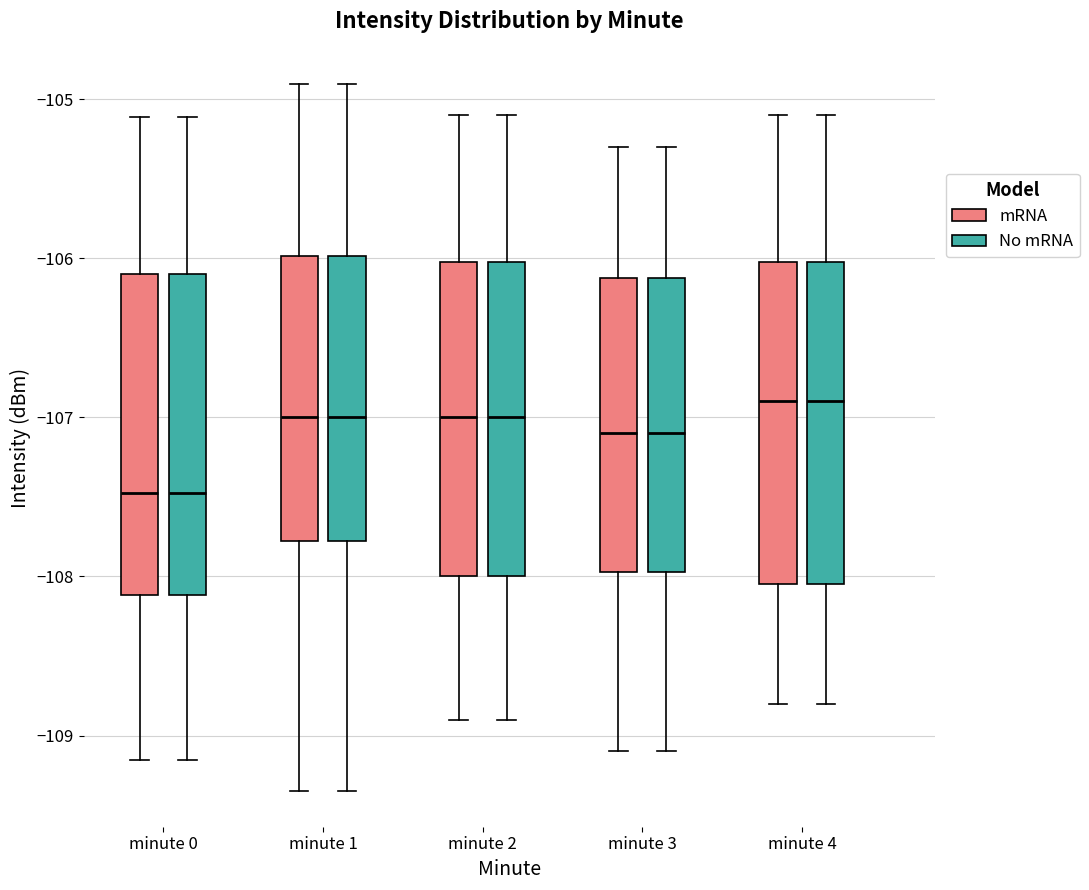

Reading left to right, transcribe this box plot: for each box, give where its median line is, the range the box spans, and where its two whiskers end, as read against the y-axis. The values are not printed on the chart, so give them approximately, as read against the axis.

minute 0 (mRNA): median -107.5, box -108.1 to -106.1, whiskers -109.2 to -105.1
minute 0 (No mRNA): median -107.5, box -108.1 to -106.1, whiskers -109.2 to -105.1
minute 1 (mRNA): median -107.0, box -107.8 to -106.0, whiskers -109.4 to -104.9
minute 1 (No mRNA): median -107.0, box -107.8 to -106.0, whiskers -109.4 to -104.9
minute 2 (mRNA): median -107.0, box -108.0 to -106.0, whiskers -108.9 to -105.1
minute 2 (No mRNA): median -107.0, box -108.0 to -106.0, whiskers -108.9 to -105.1
minute 3 (mRNA): median -107.1, box -108.0 to -106.1, whiskers -109.1 to -105.3
minute 3 (No mRNA): median -107.1, box -108.0 to -106.1, whiskers -109.1 to -105.3
minute 4 (mRNA): median -106.9, box -108.0 to -106.0, whiskers -108.8 to -105.1
minute 4 (No mRNA): median -106.9, box -108.0 to -106.0, whiskers -108.8 to -105.1